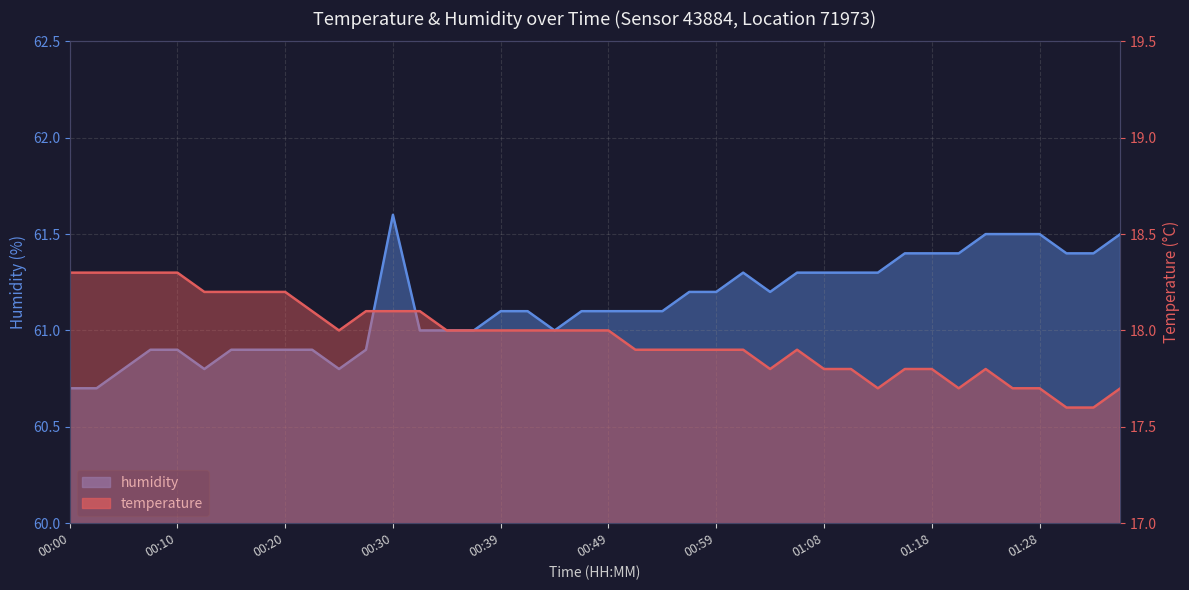

Between 00:03 and 01:35, which series saw the biggest shift?

humidity